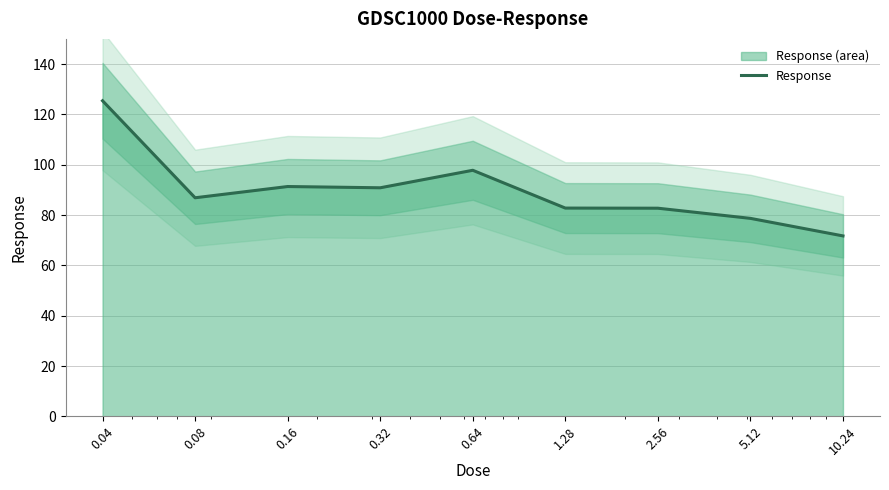

The value at 2.56 is 82.7. True or false?

True